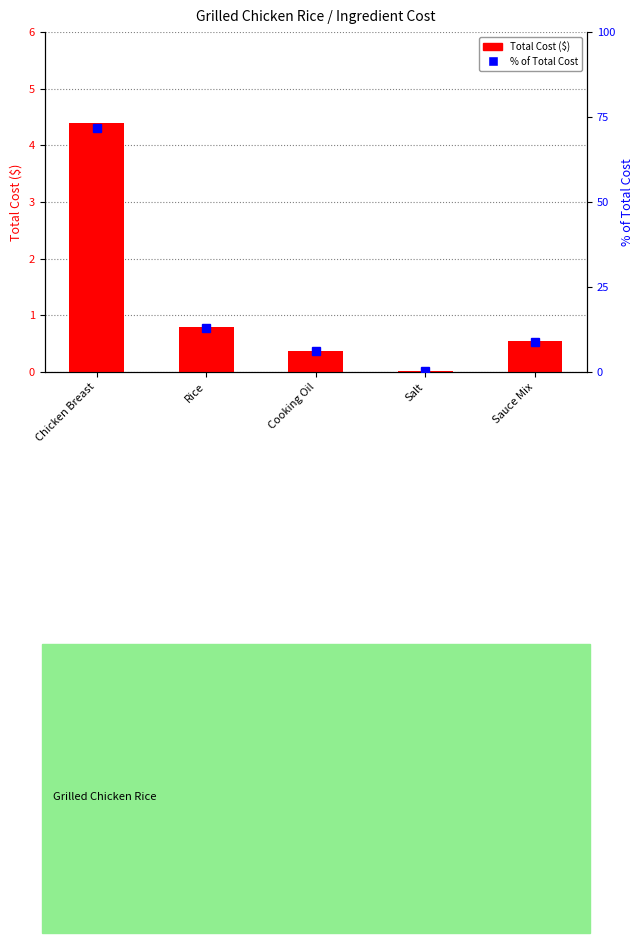

Which series has the largest total across all categories?

% of Total Cost